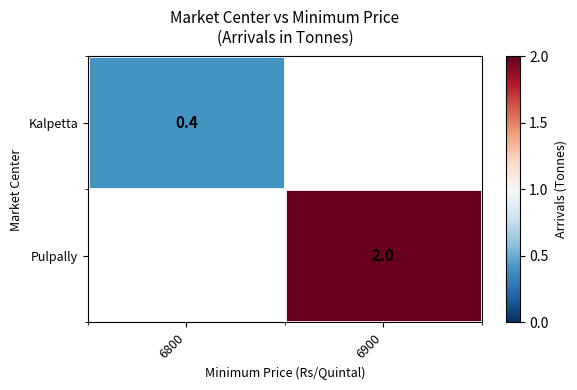

The value of Kalpetta at 6800 is 0.4. True or false?

True